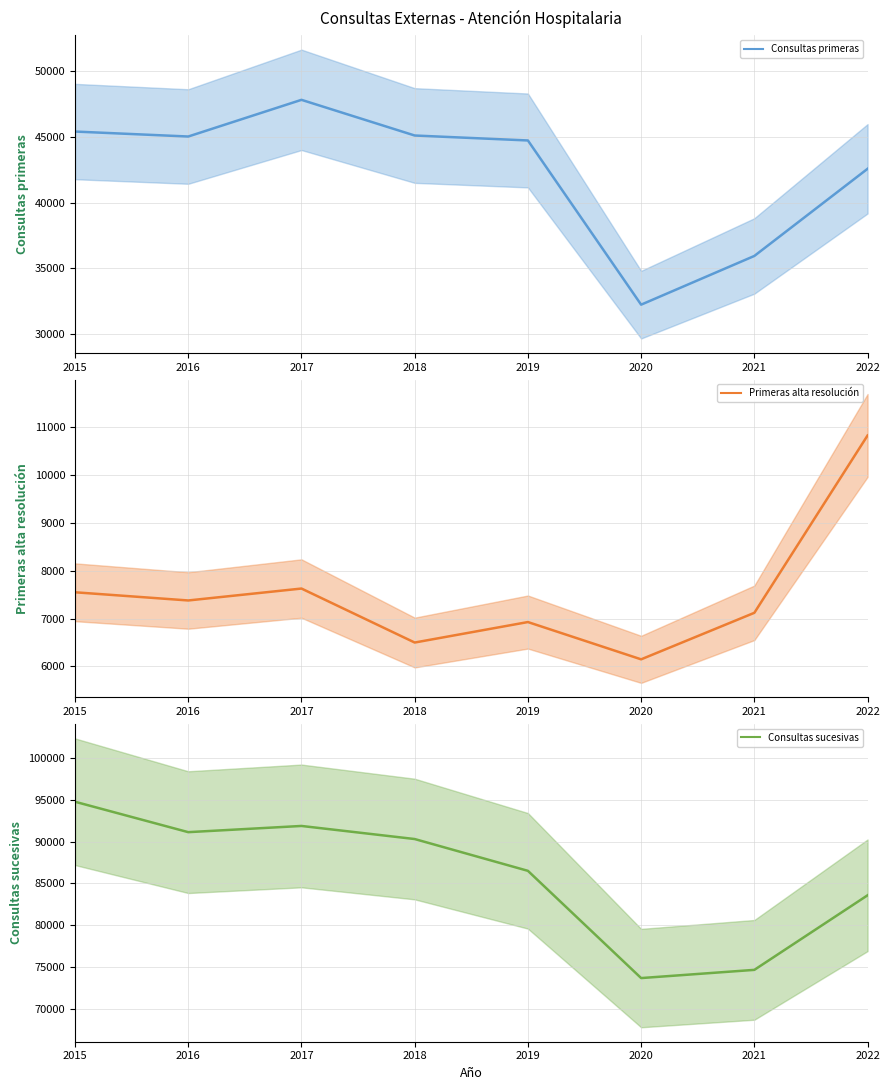

Rank the series by their maximum value, from lowest to highest.

Primeras alta resolución, Consultas primeras, Consultas sucesivas